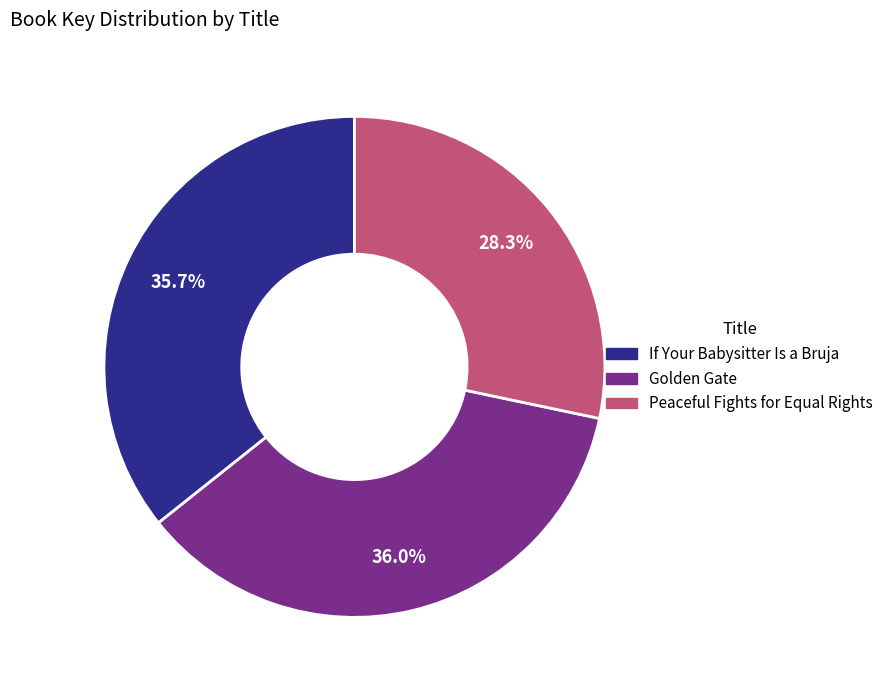

Which category has the smallest portion of the pie?

Peaceful Fights for Equal Rights